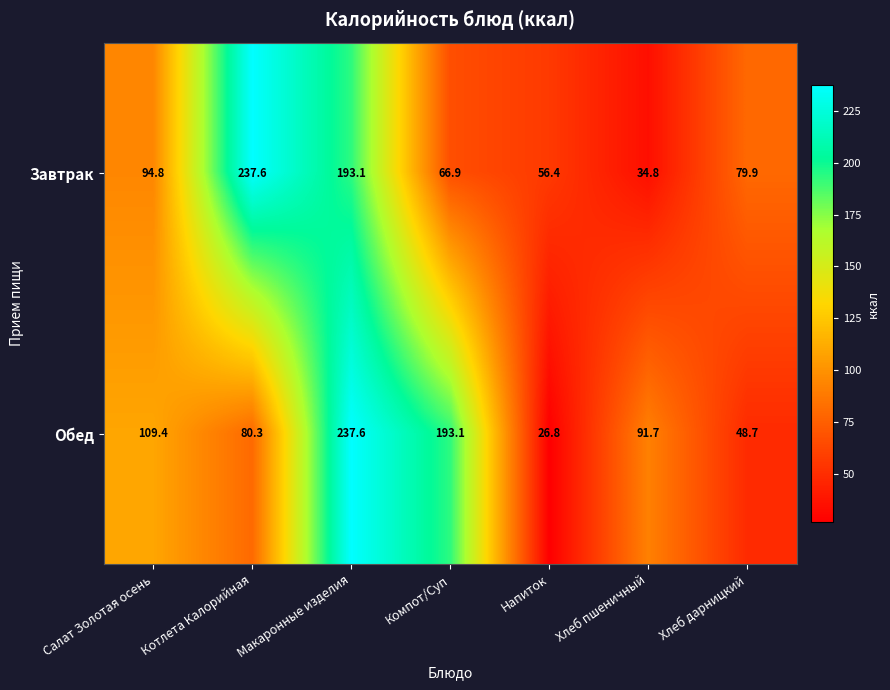

How many distinct data groups are displayed?

2